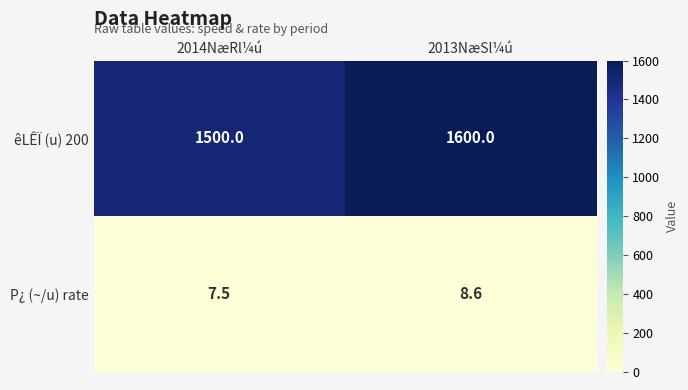

What is the sum of all P¿ (~/u) rate values?

16.1